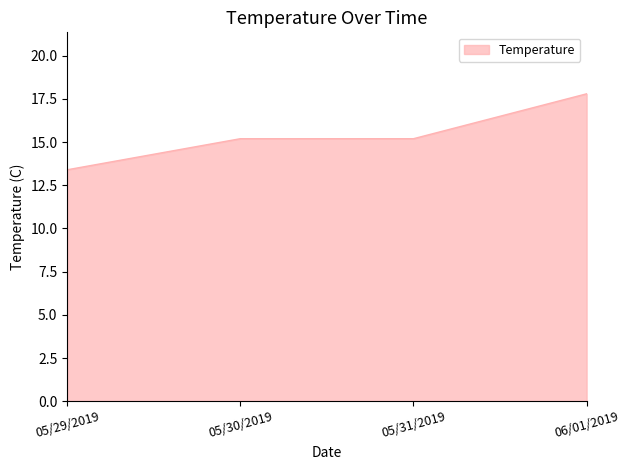

The chart shows a value of 27.1 at 05/30/2019. True or false?

False